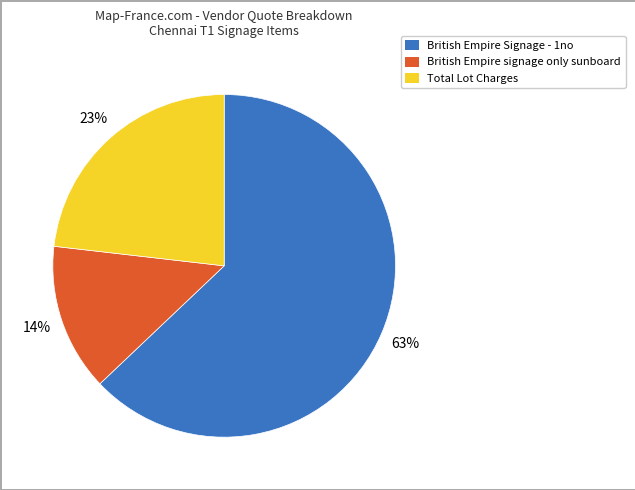

What is the ratio of the value at British Empire signage only sunboard to the value at Total Lot Charges?

0.6